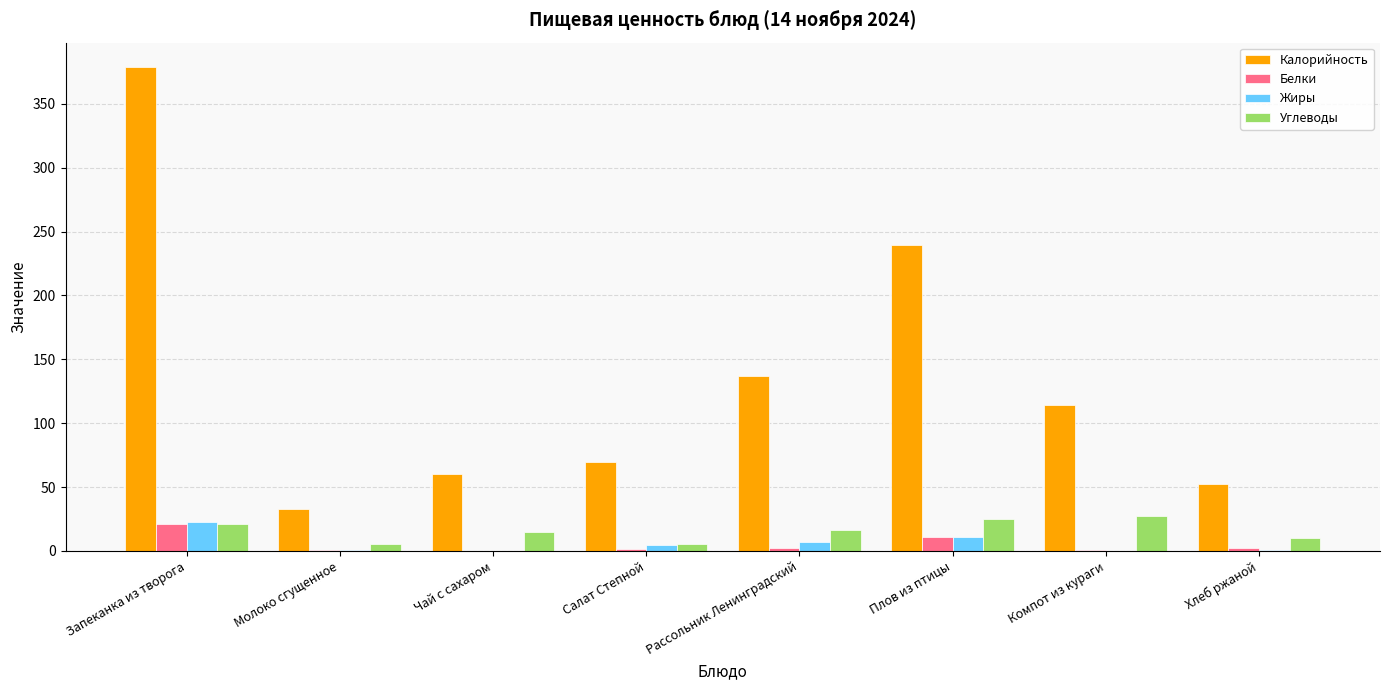

How many categories are shown in the chart?

8